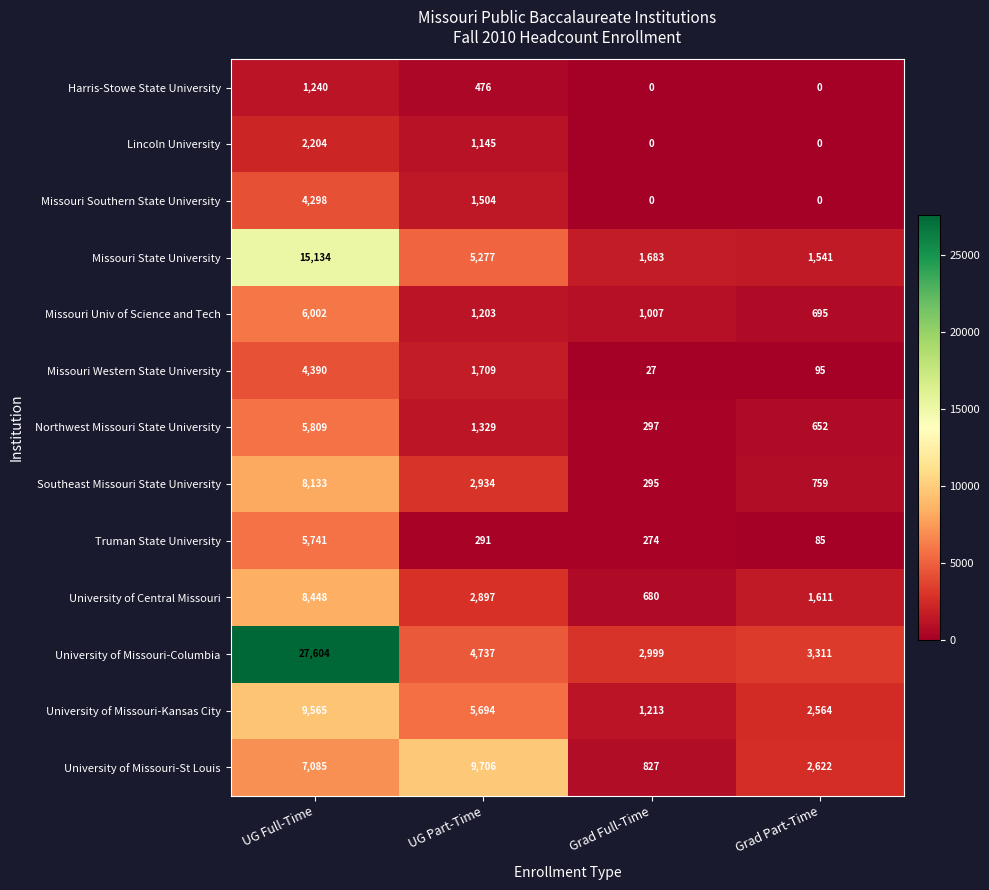

What is the sum of the University of Missouri-St Louis values at Grad Full-Time and UG Part-Time?

10533